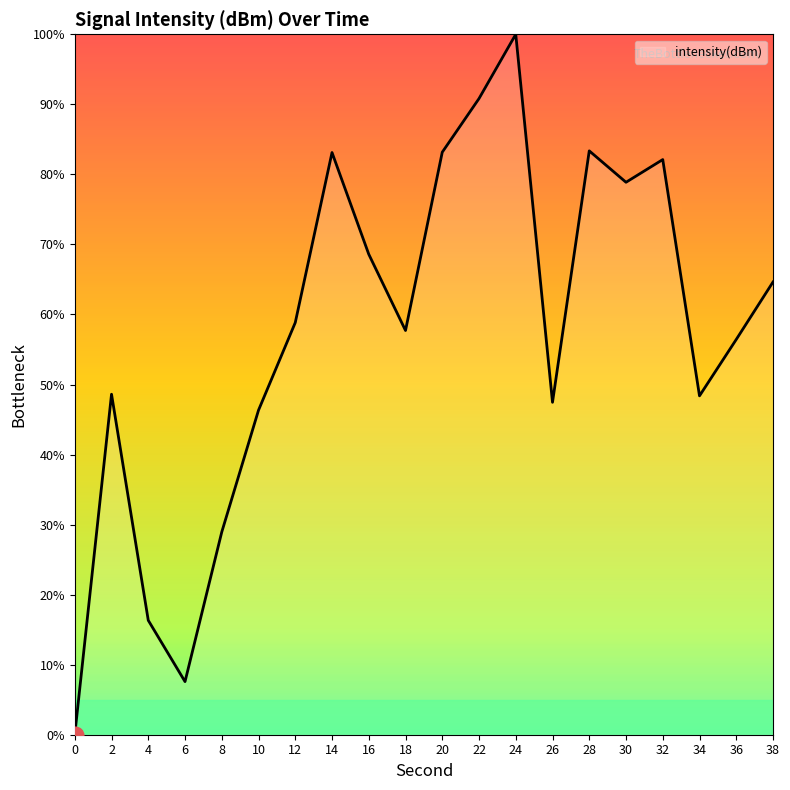

How many lines are shown in the chart?

1